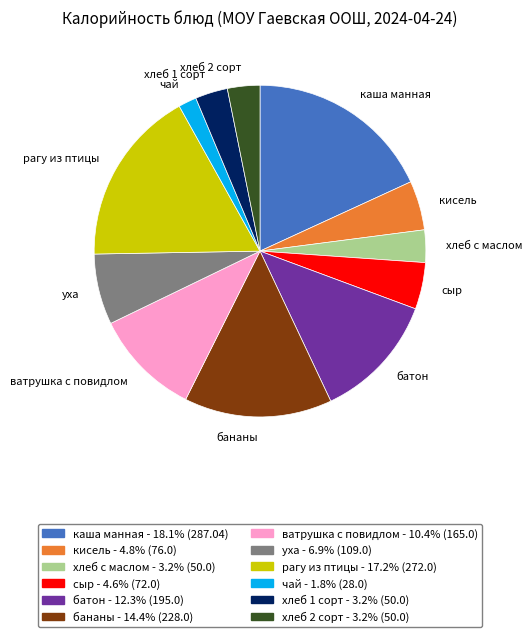

What is the ratio of the value at батон to the value at бананы?

0.9